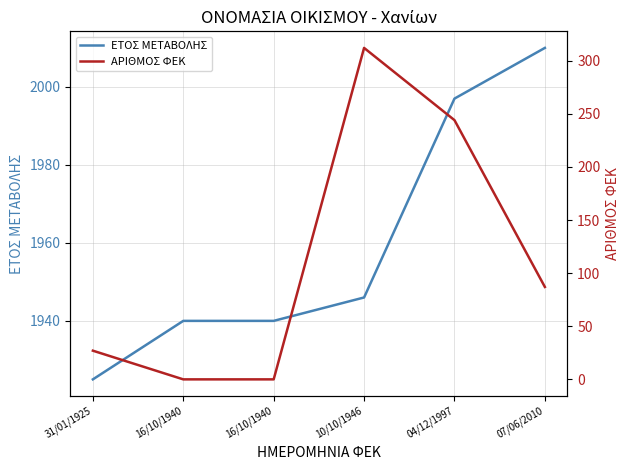

What is the highest value of the ΕΤΟΣ ΜΕΤΑΒΟΛΗΣ series?

2010